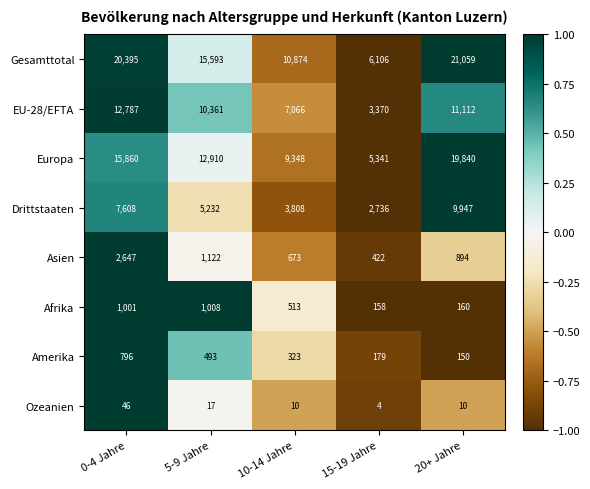

At 15-19 Jahre, list the series in order from largest to smallest.

Gesamttotal, Europa, EU-28/EFTA, Drittstaaten, Asien, Amerika, Afrika, Ozeanien